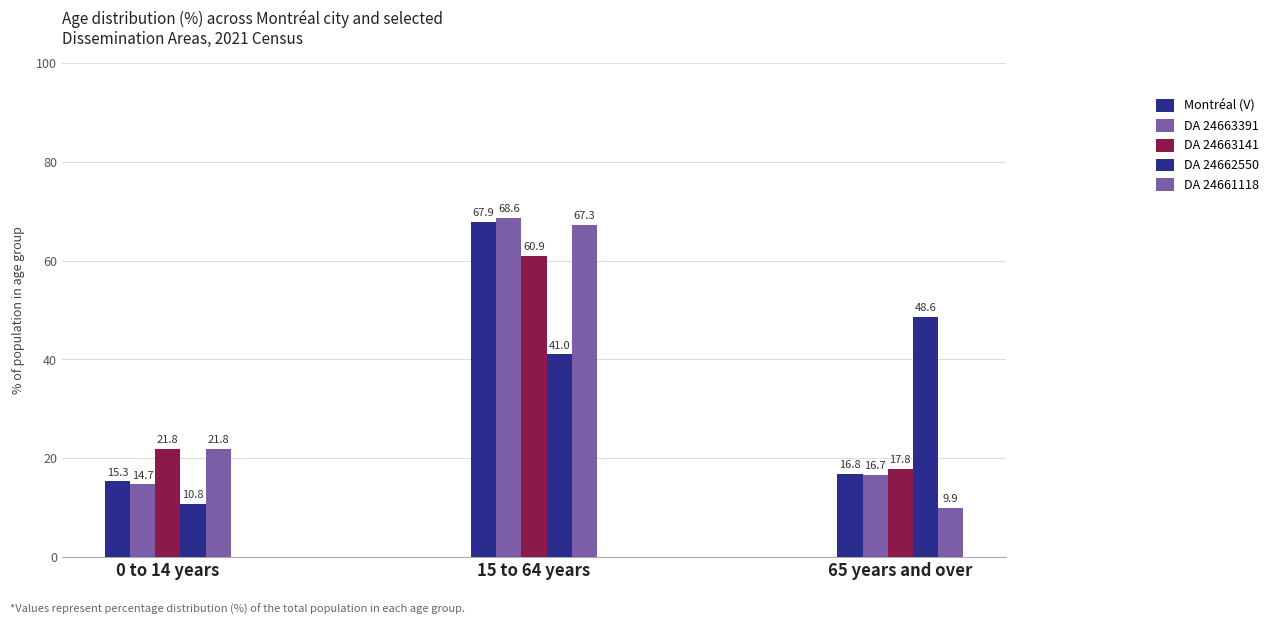

What position from the right is 0 to 14 years?

3